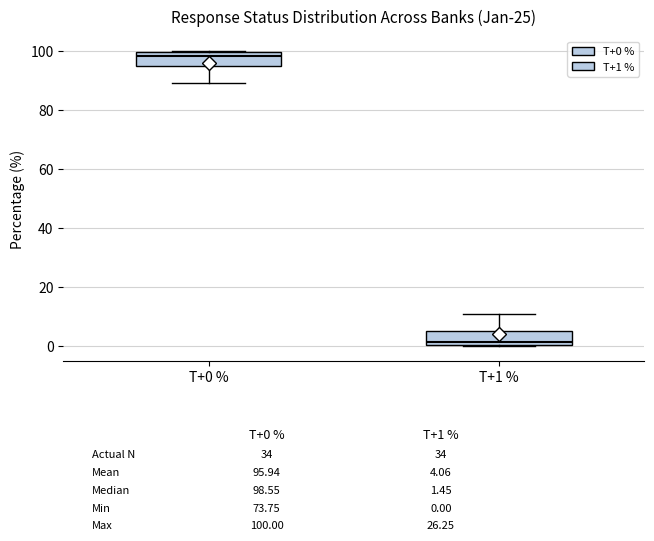

Which box has the lowest median line?

T+1 %